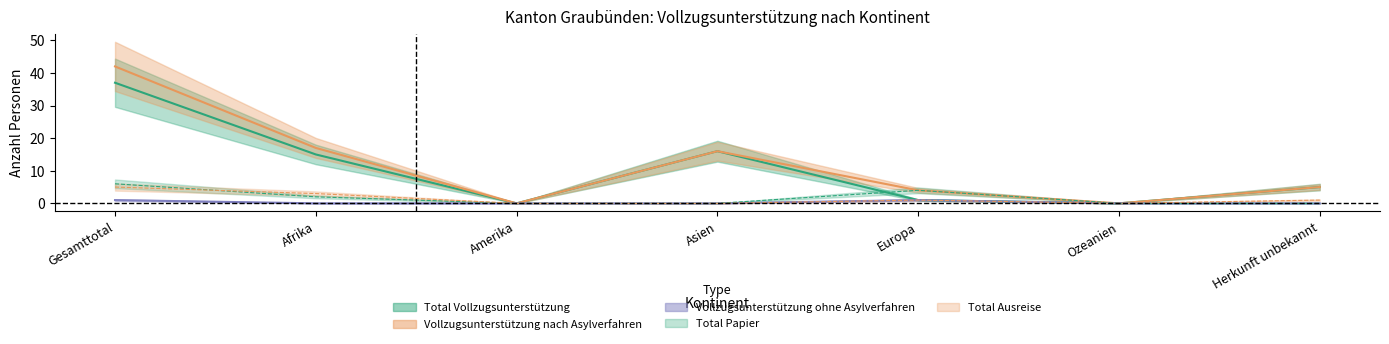

How many lines are shown in the chart?

5